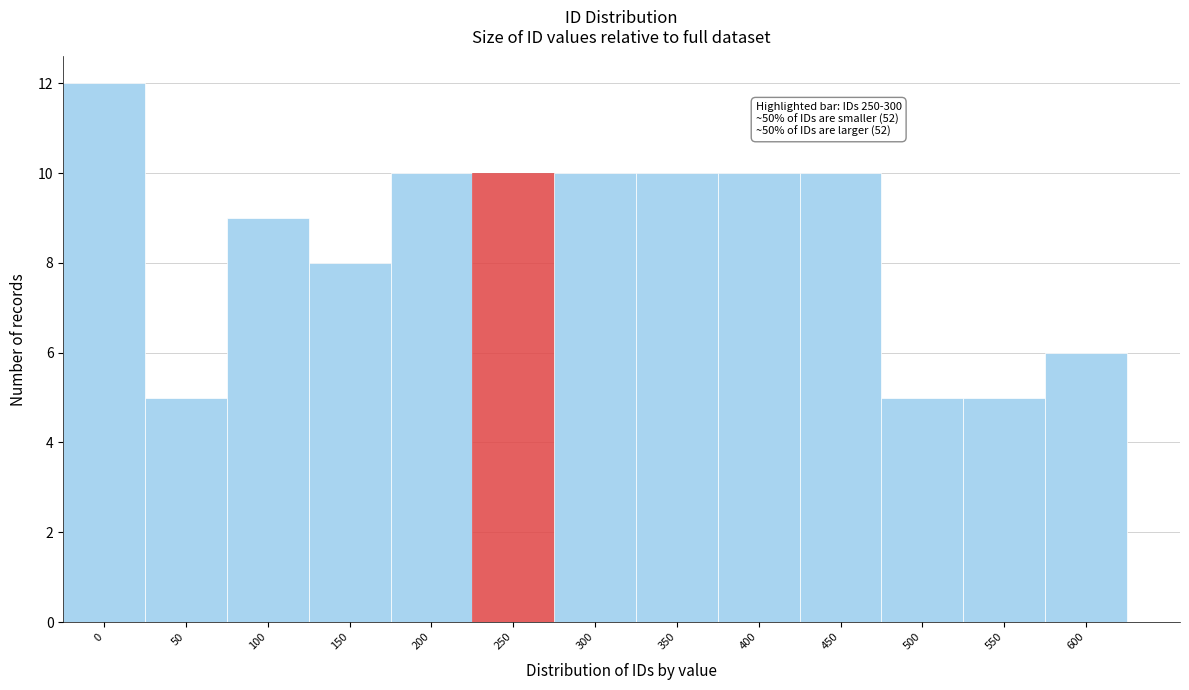

Reading right to left, list all the values displayed in this chart.

600=6	550=5	500=5	450=10	400=10	350=10	300=10	250=10	200=10	150=8	100=9	50=5	0=12